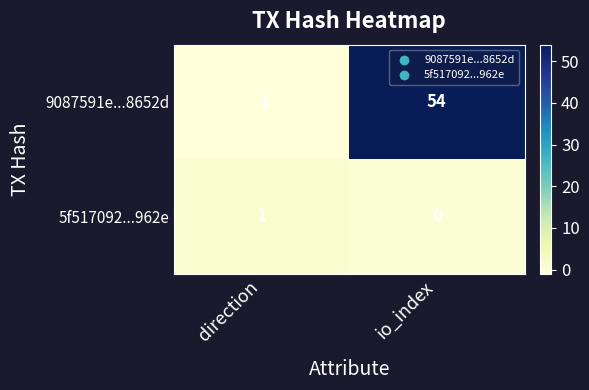

Is it true that 5f517092...962e equals -1 at io_index?

False